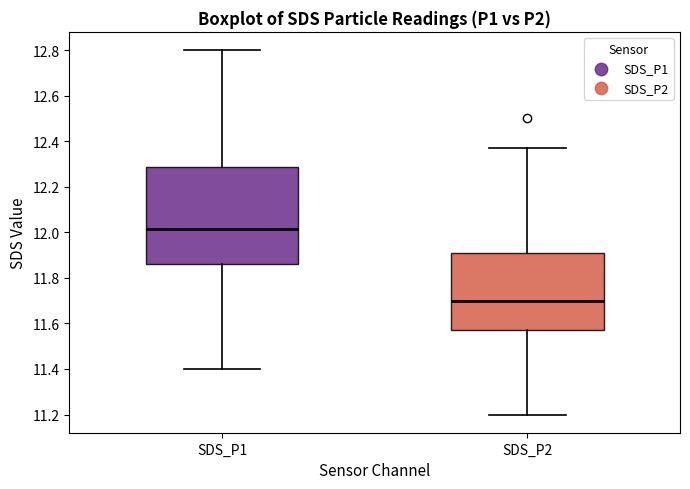

Which box is the tallest, from its lower edge to its upper edge?

SDS_P1